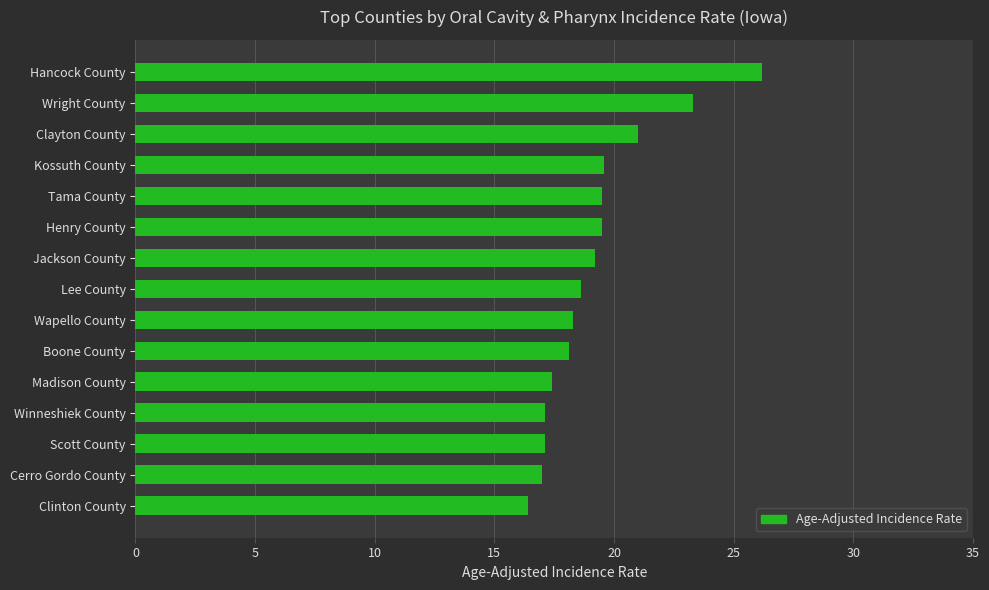

What is the greatest value displayed?

26.2